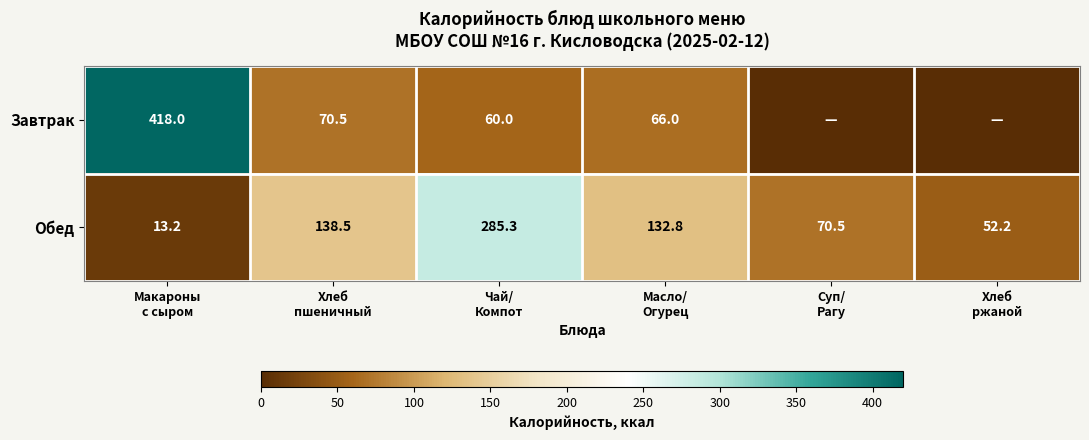

Count the number of categories in the chart.

6